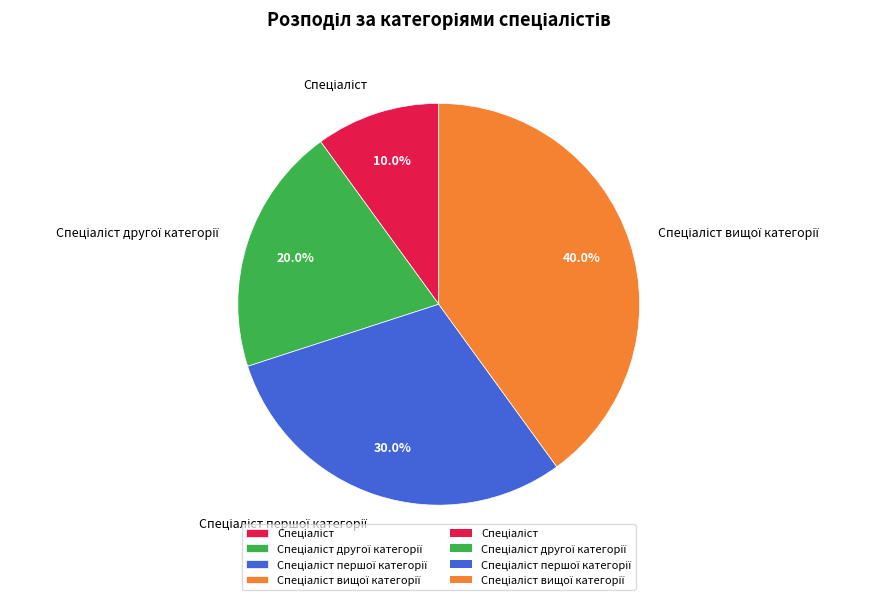

Is there any slice that represents more than half of the pie?

No